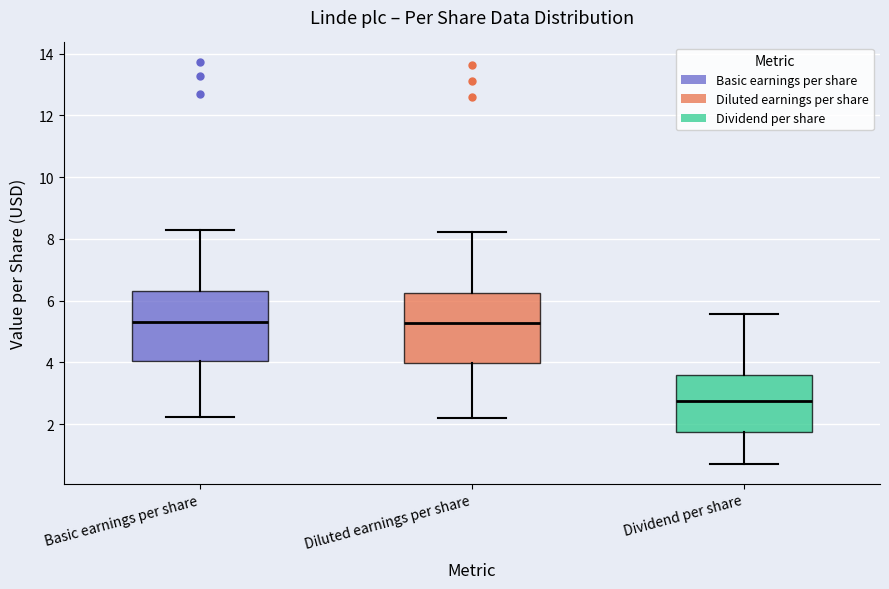

Which box's median line is the lowest?

Dividend per share